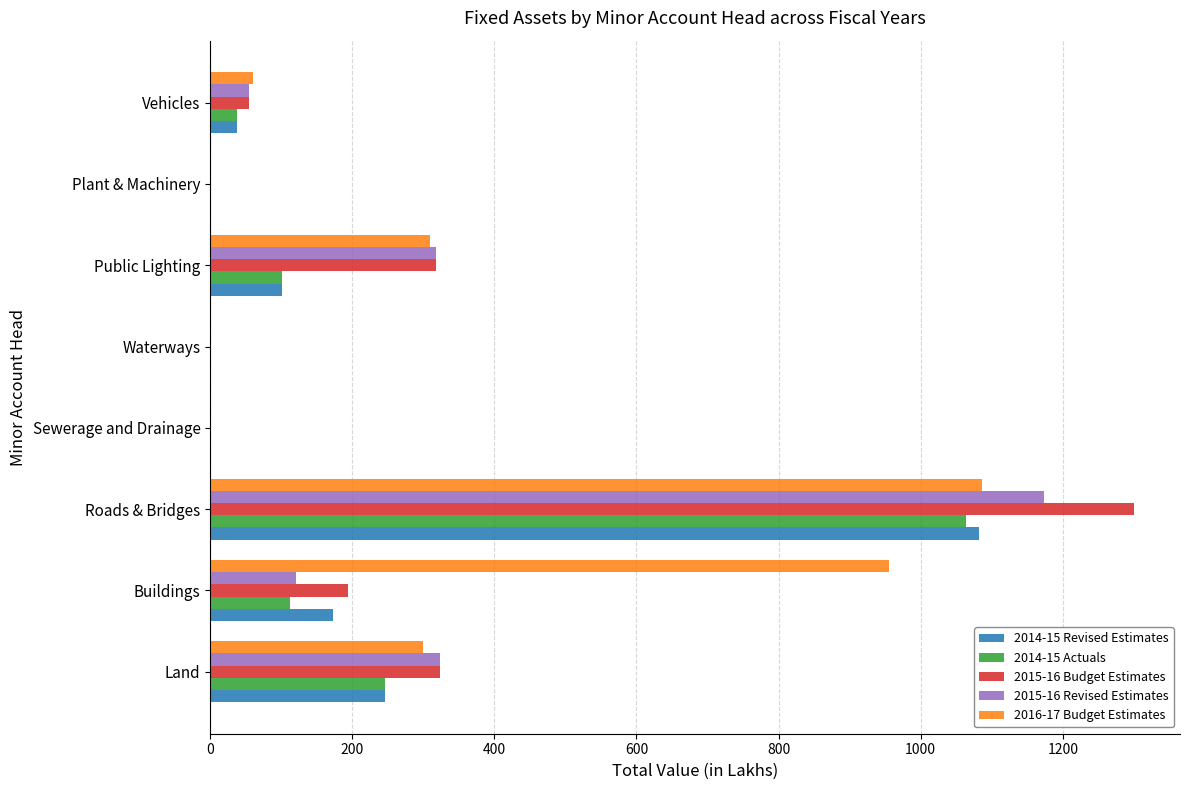

The value of 2015-16 Revised Estimates at Land is 164.0. True or false?

False